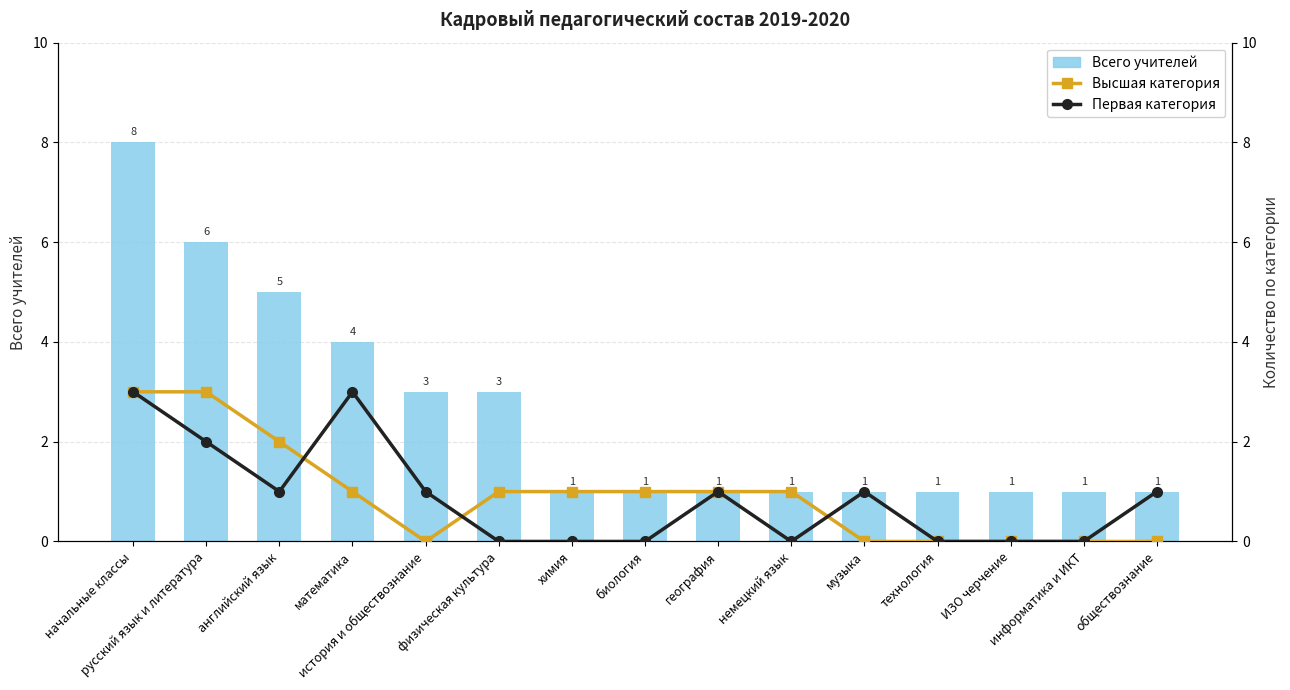

Between география and технология, which is larger?

география